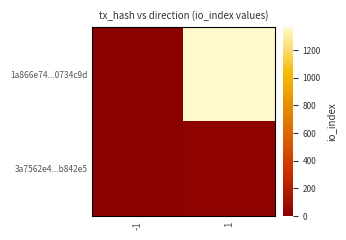

What is the total value across all series at 1?

1390